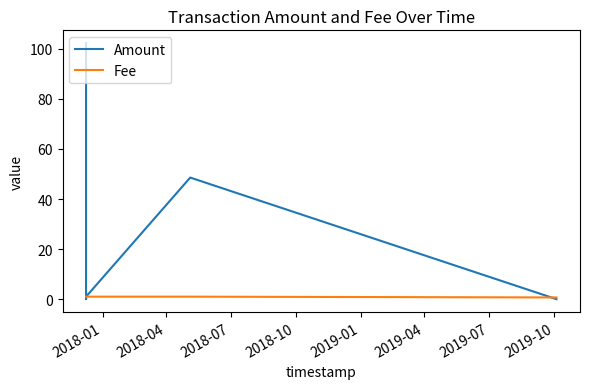

How many intersections are there between Fee and Amount?

2